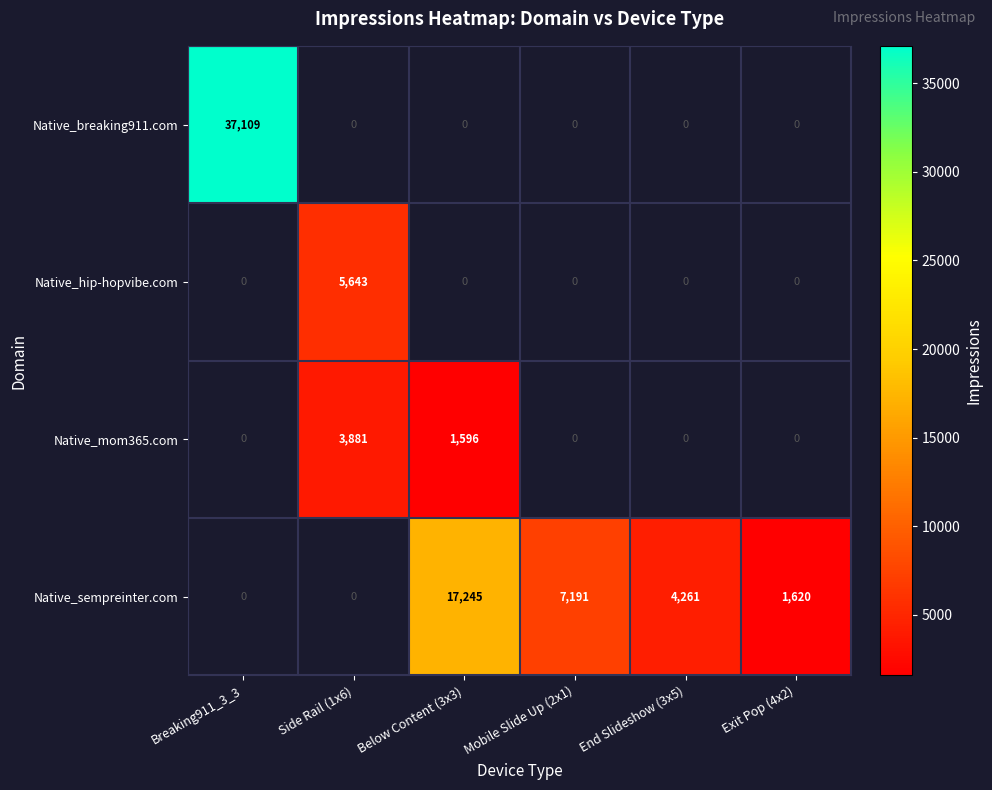

The value of Native_sempreinter.com at End Slideshow (3x5) is 4261. True or false?

True